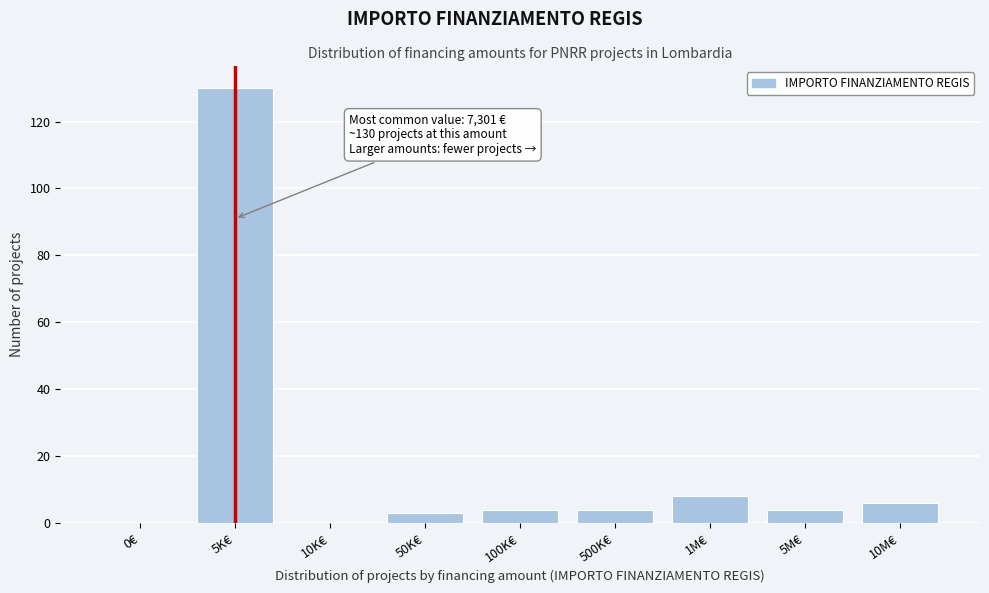

Reading left to right, transcribe all the data shown in this chart.

0€=0	5K€=130	10K€=0	50K€=3	100K€=4	500K€=4	1M€=8	5M€=4	10M€=6